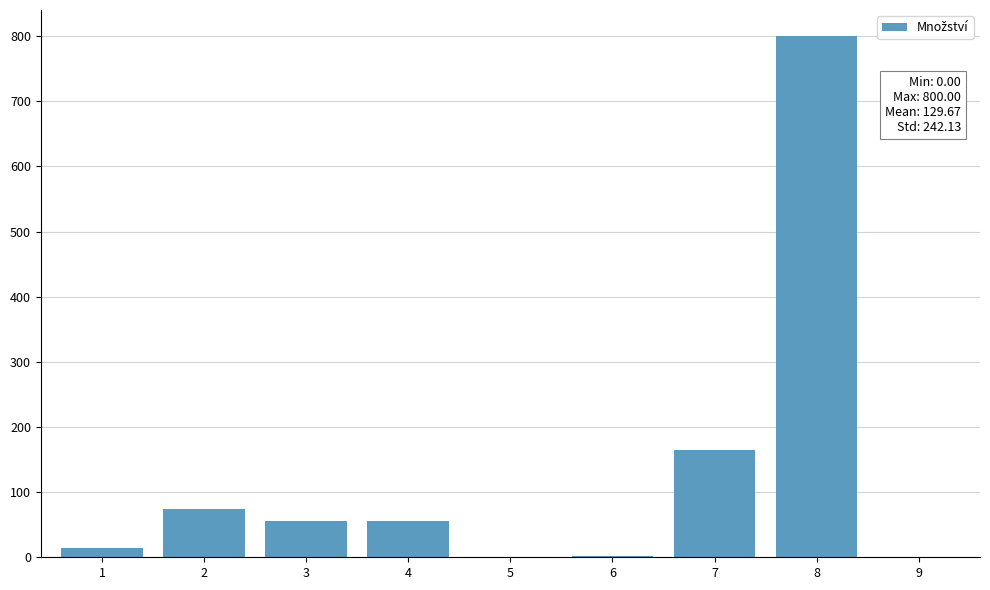

What is the change in value from 3 to 7?

+110